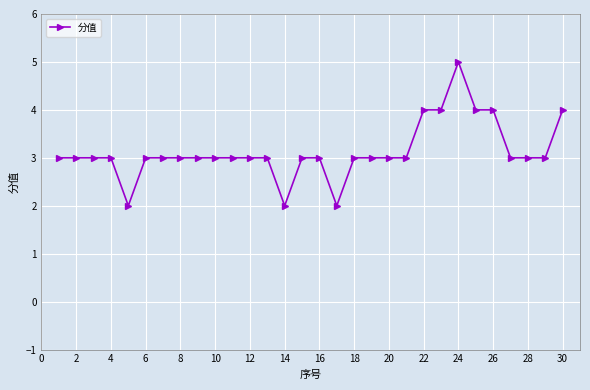

What is the maximum value shown in the chart?

5